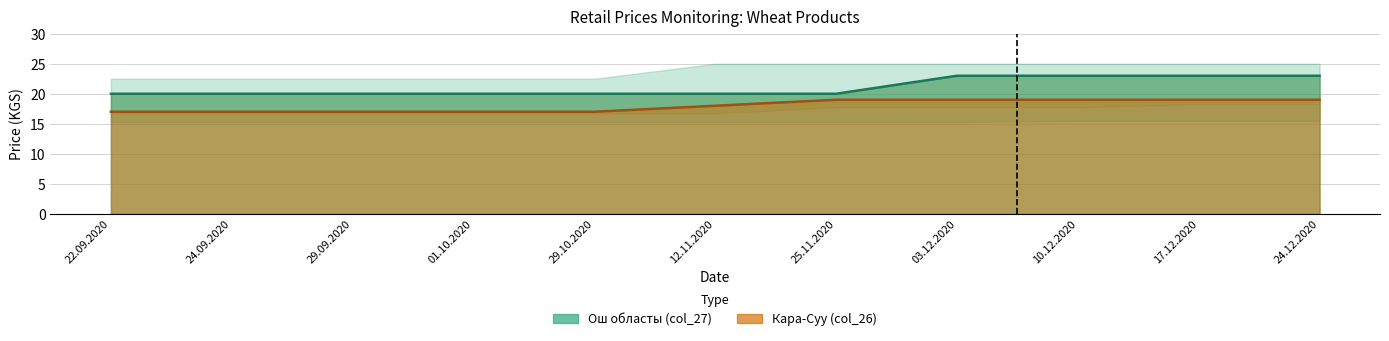

True or false: Кара-Суу (col_26) has more than 1 points higher than both neighbors.

False